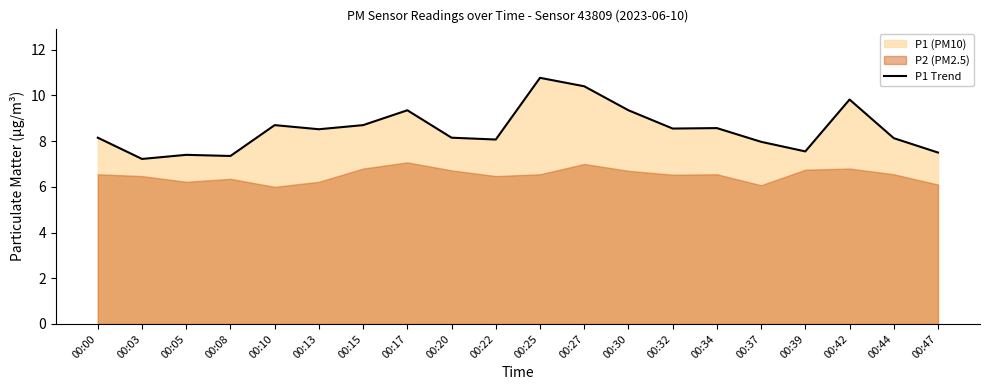

Does the chart display data point markers on the line(s)?

No